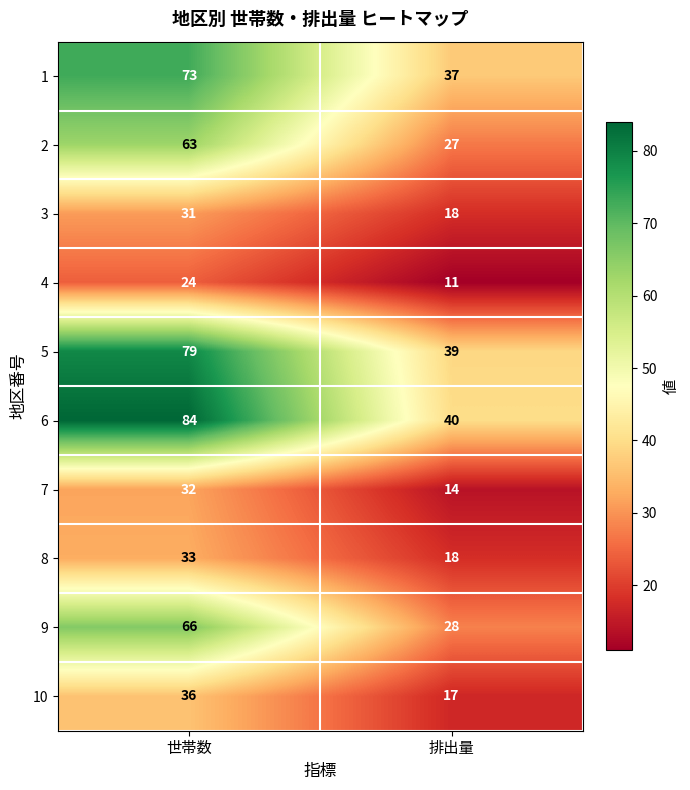

The 1 series shows 22 at 排出量. True or false?

False